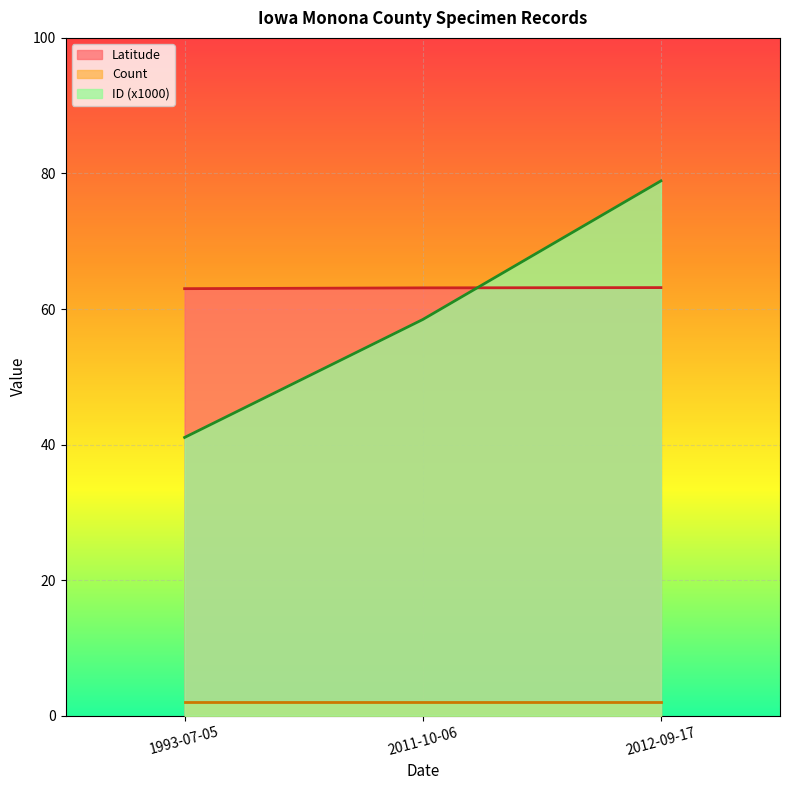

What is the sum of the ID_normalized values at 1993-07-05 and 2012-09-17?

120.0